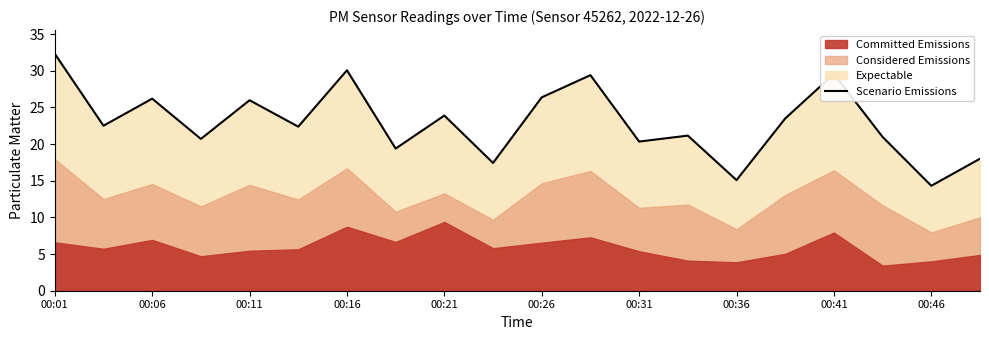

What is the minimum value for Scenario Emissions?

14.3